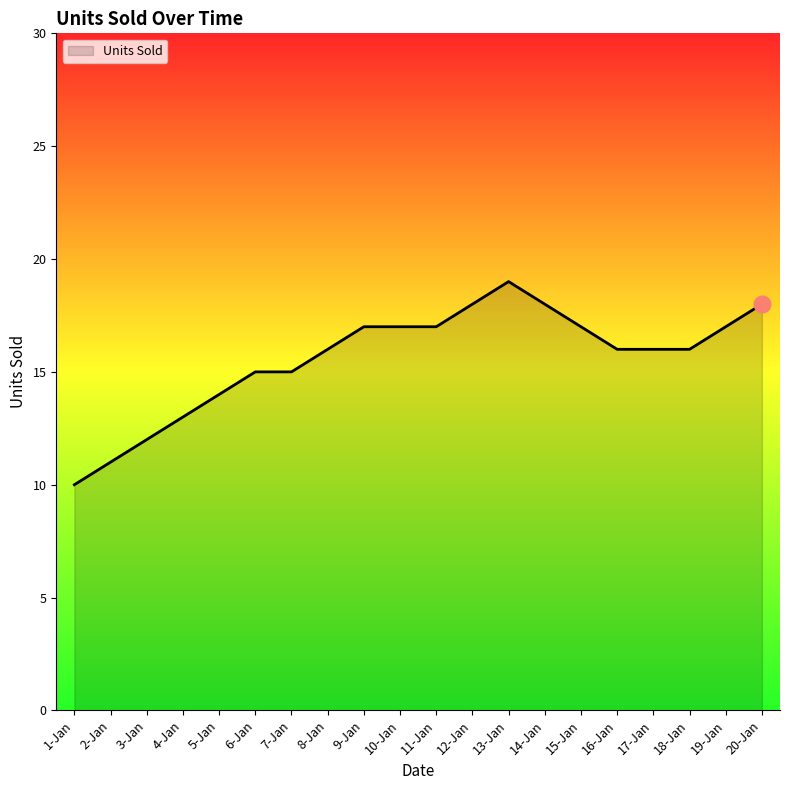

Is it true that the value at 19-Jan is 17?

True